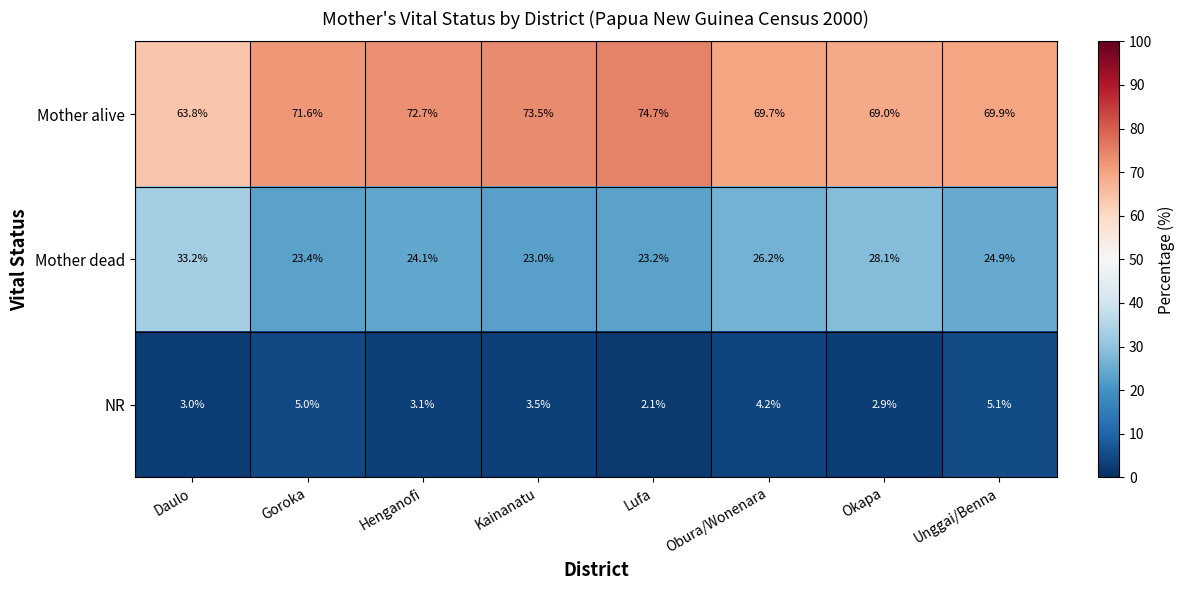

What is the sum of all Mother alive values?

564.9